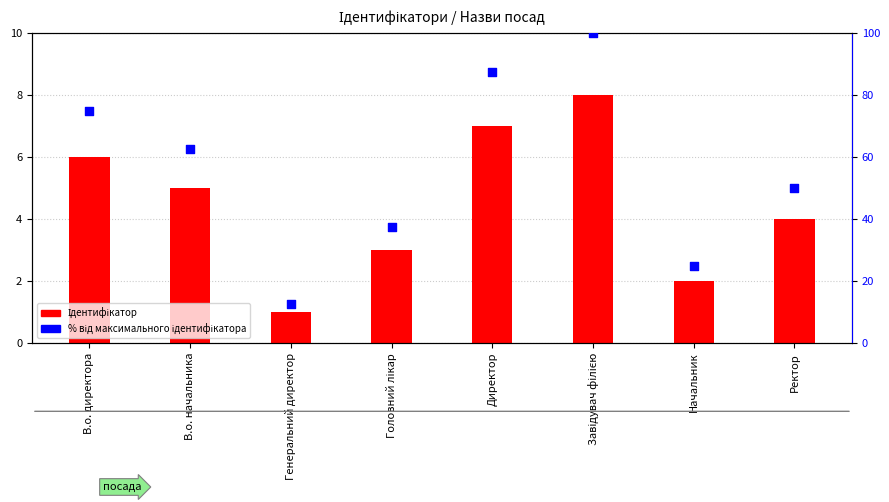

What is the total value across all series at В.о. директора?

81.0